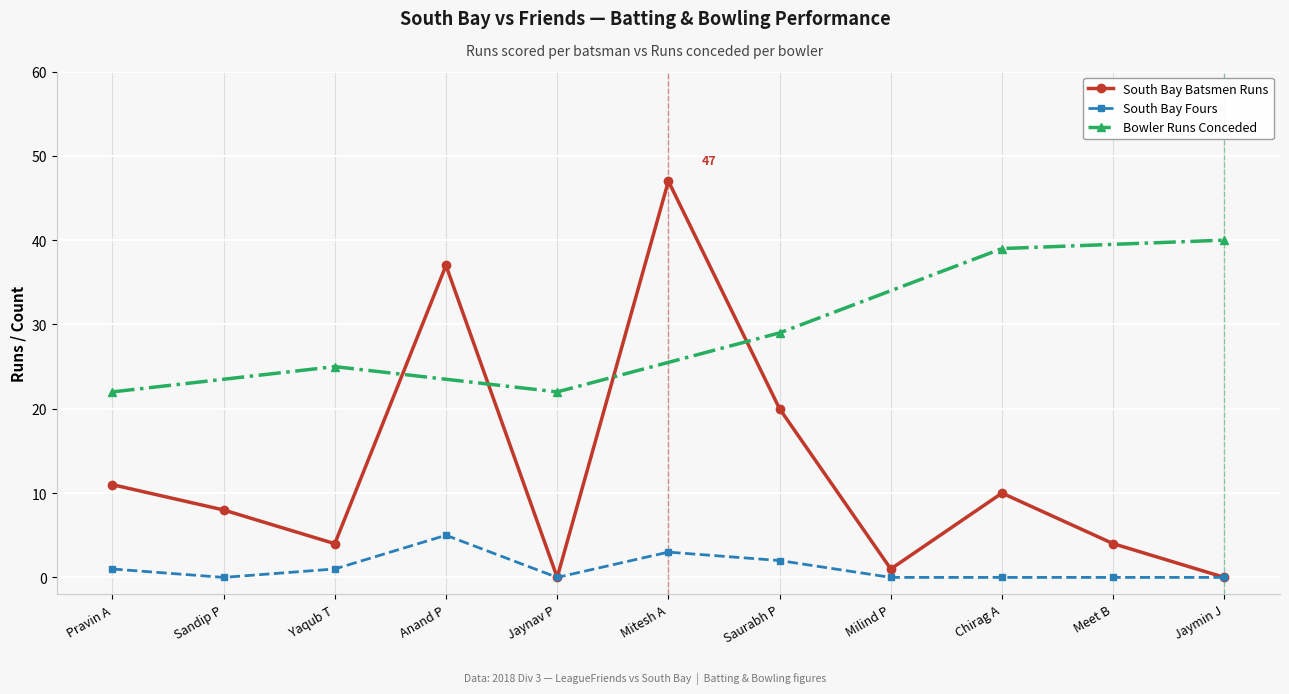

The South Bay Fours series shows 3 at Milind P. True or false?

False